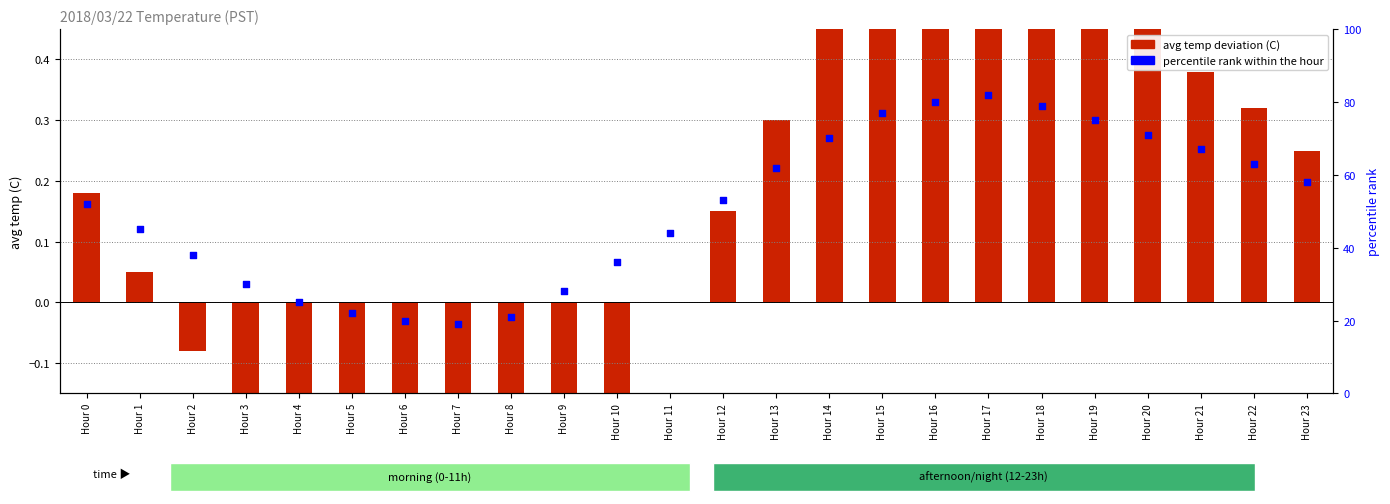

Which series reaches the minimum Y coordinate?

avg temp deviation (C)